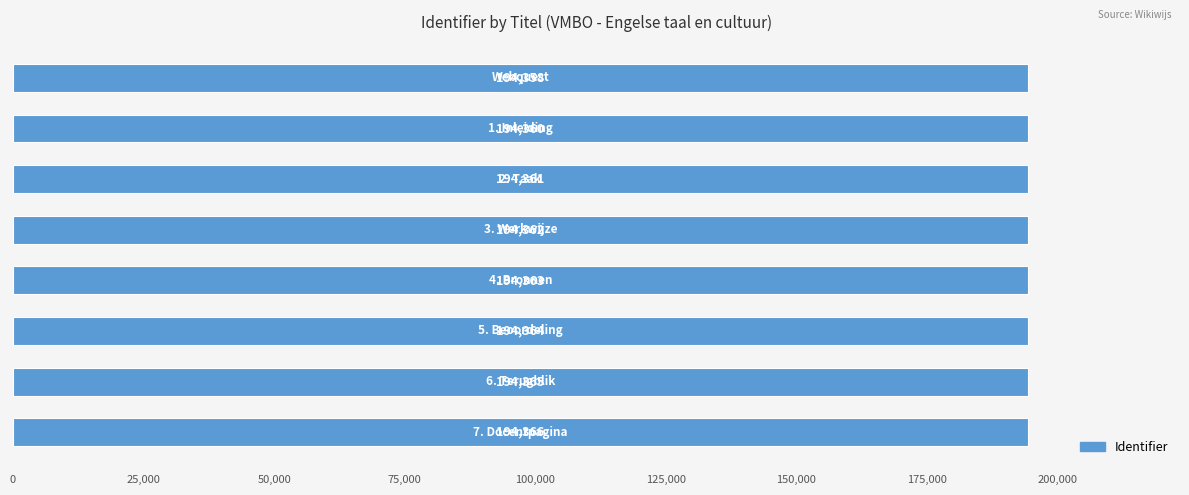

What is the maximum value shown in the chart?

194366